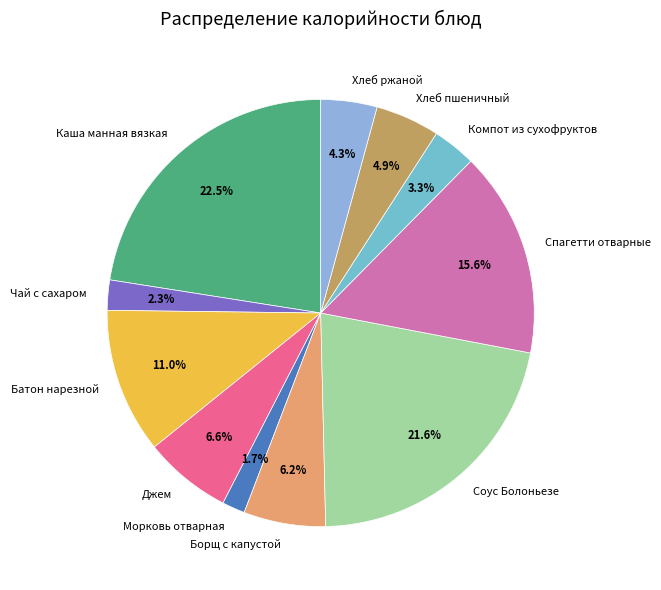

Which slice is the smallest?

Морковь отварная